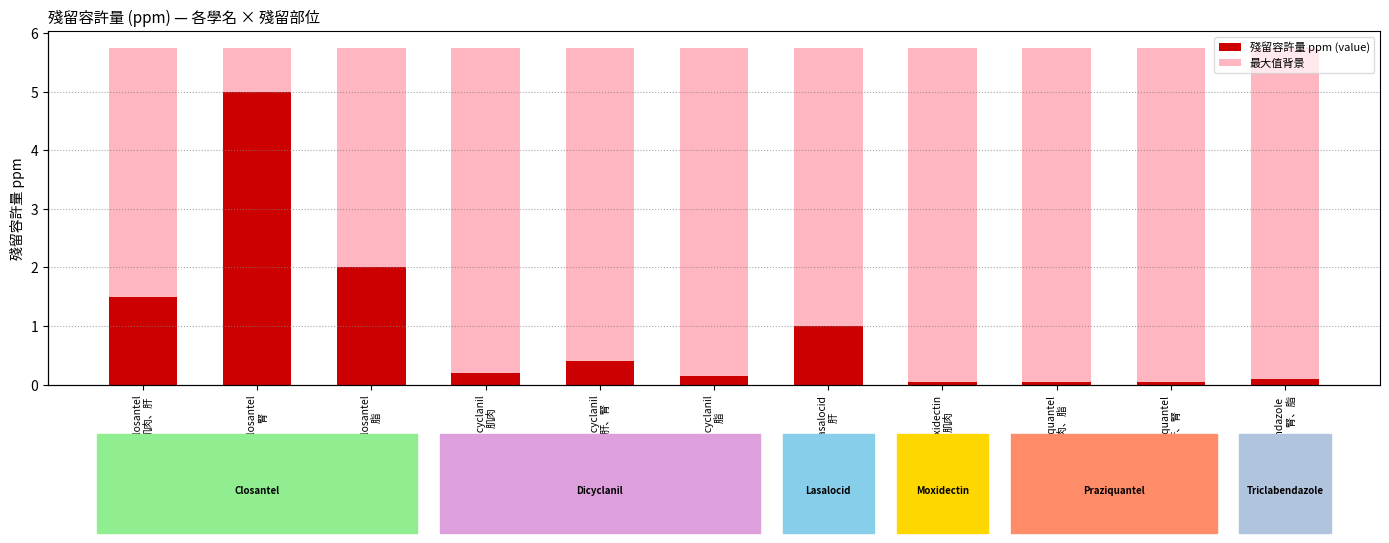

Is it true that the value at Triclabendazole
肌肉、肝、腎、脂 is 0.1?

True